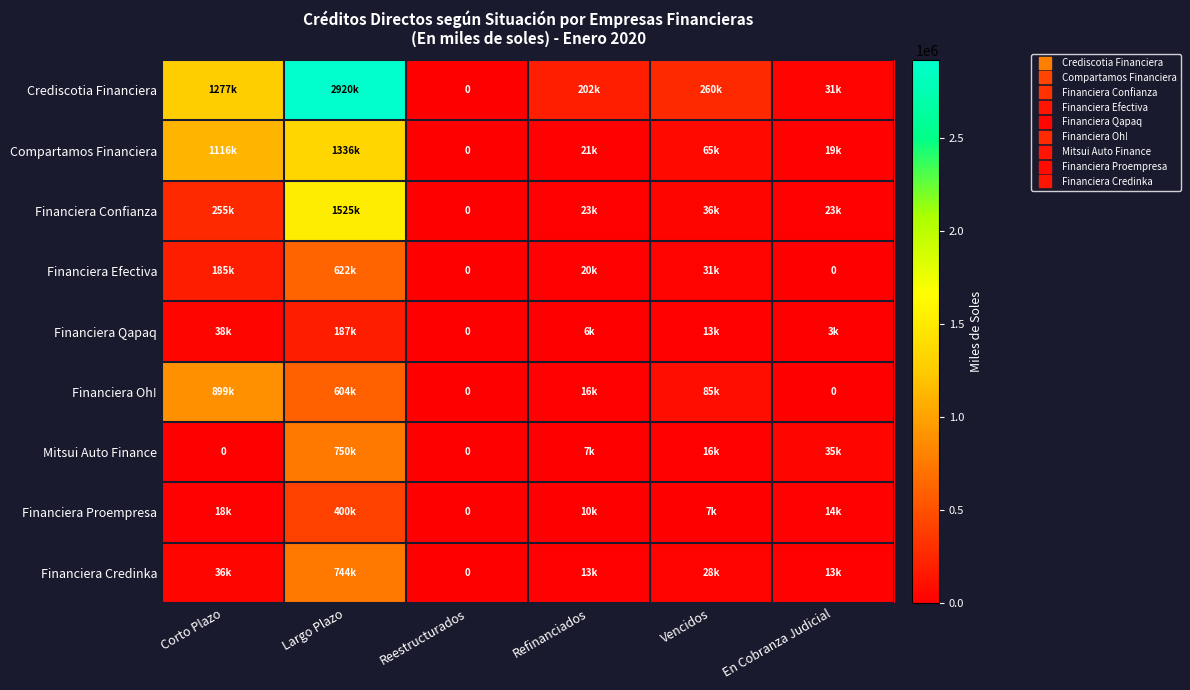

Rank the series by their maximum value, from lowest to highest.

Financiera Qapaq, Financiera Proempresa, Financiera Efectiva, Financiera Credinka, Mitsui Auto Finance, Financiera Oh!, Compartamos Financiera, Financiera Confianza, Crediscotia Financiera